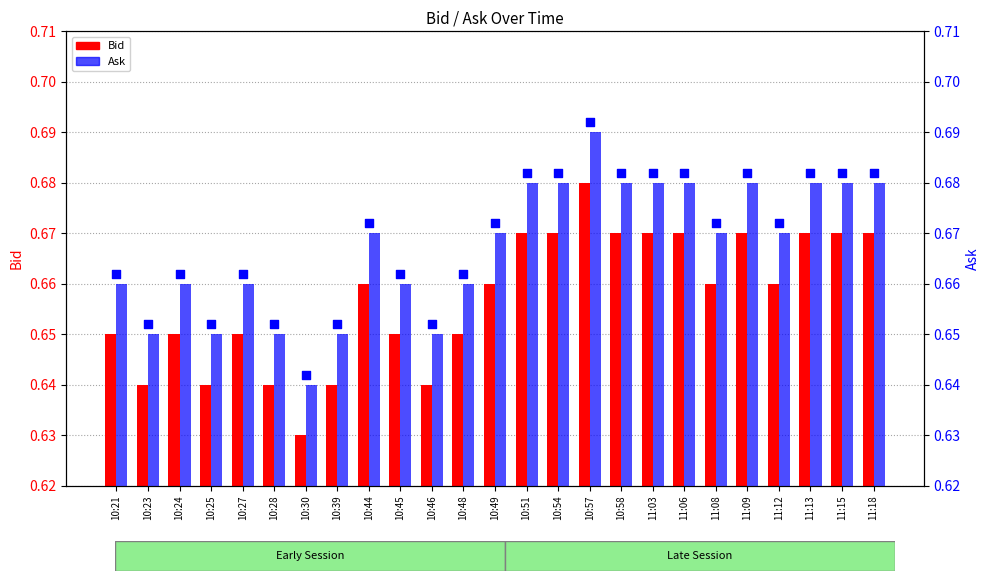

What are all the series names shown in the legend?

Bid, Ask